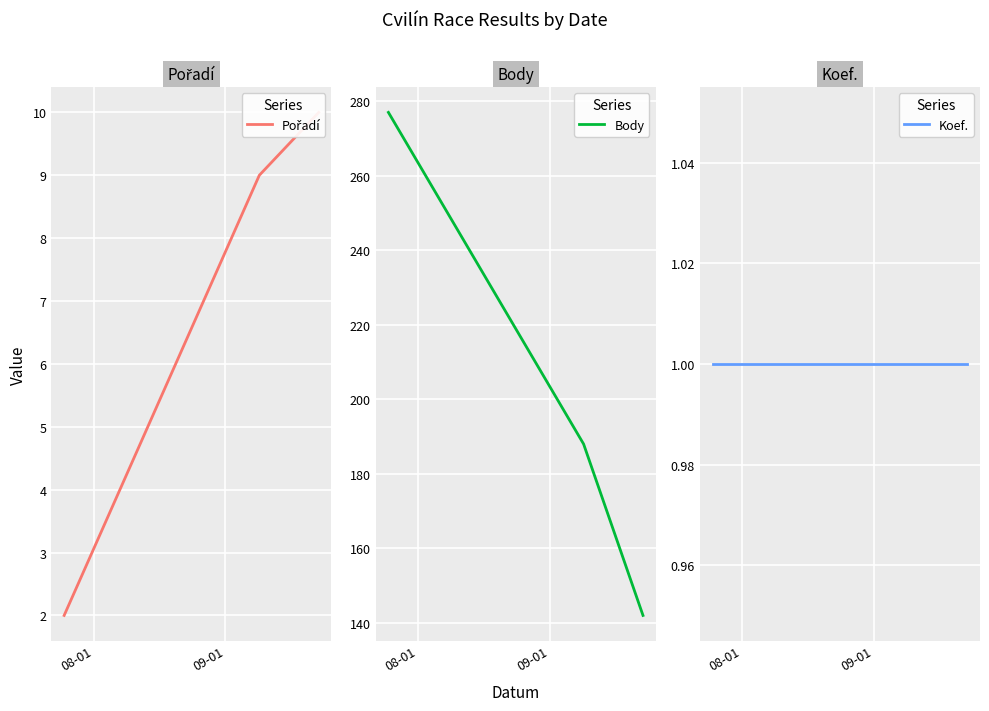

What is the lowest value of the Body series?

142